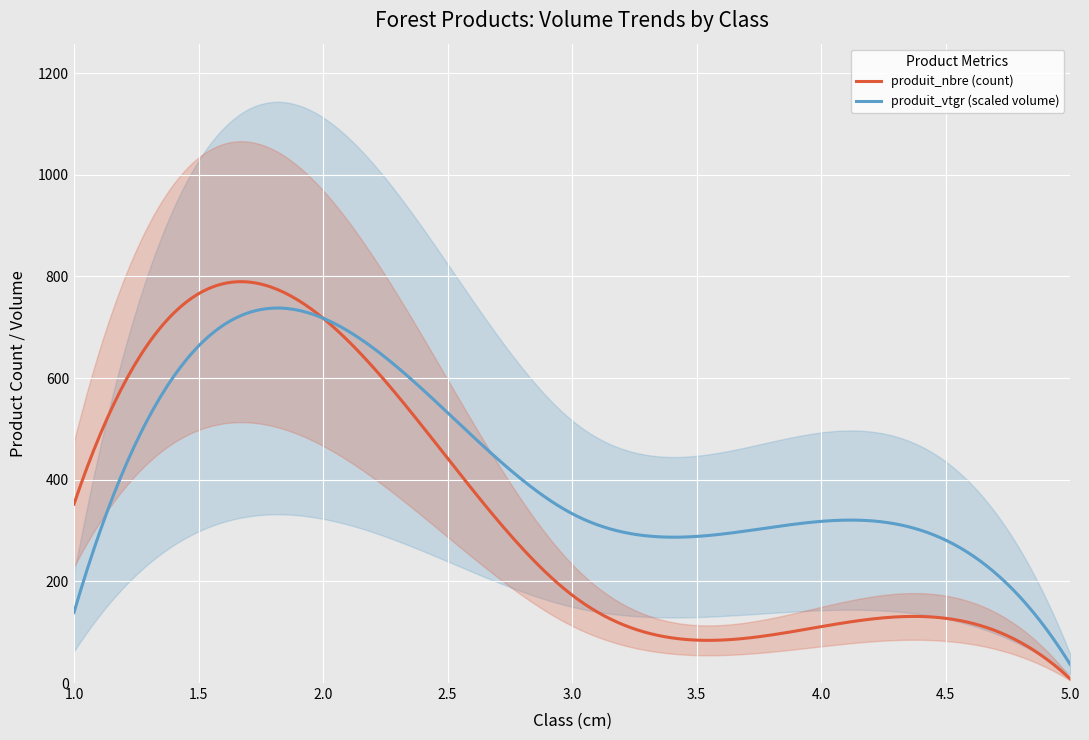

True or false: cm and produit_vtgr cross at least once.

False